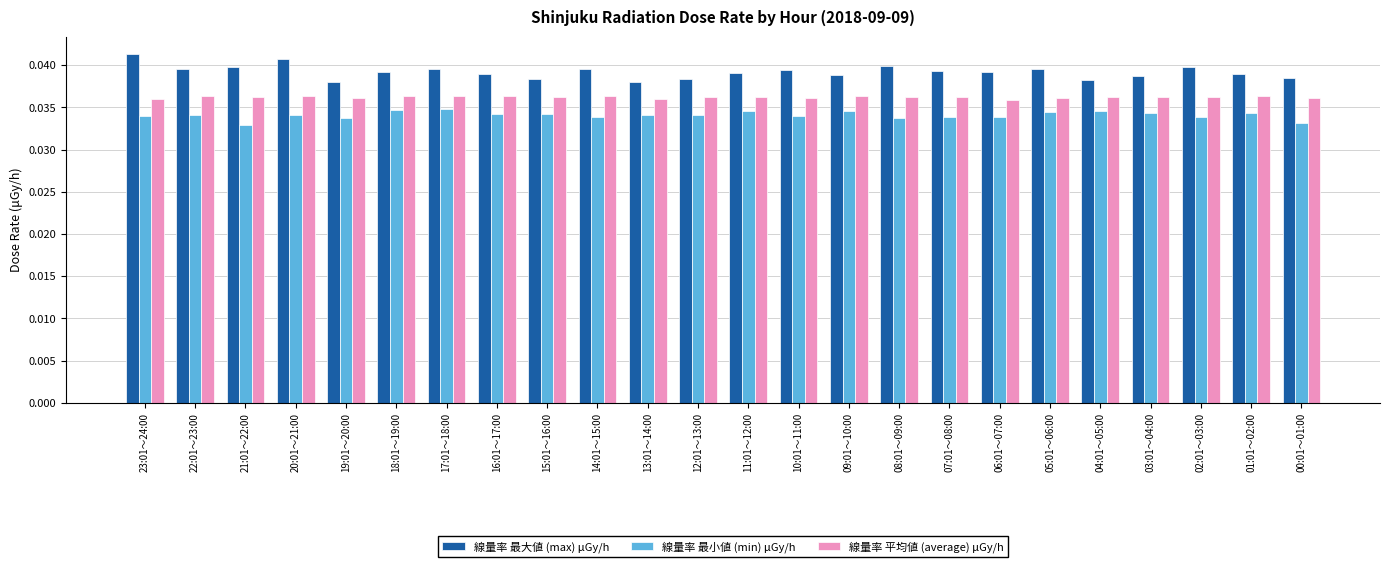

What is the sum of all 線量率 平均値 (average) μGy/h values?

0.9